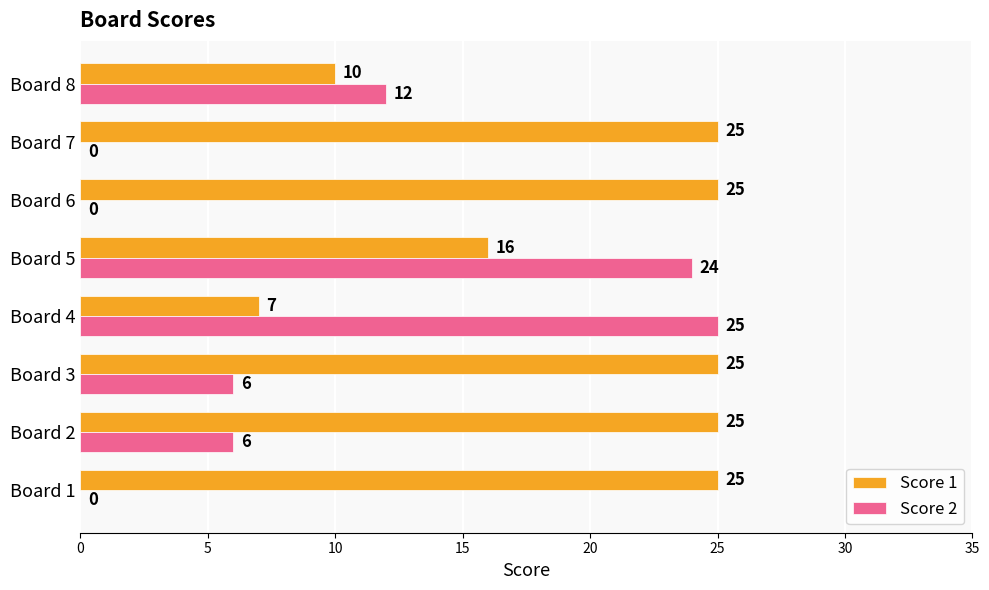

Is the value of Score 1 at Board 2 greater than the value of Score 2 at Board 2?

Yes